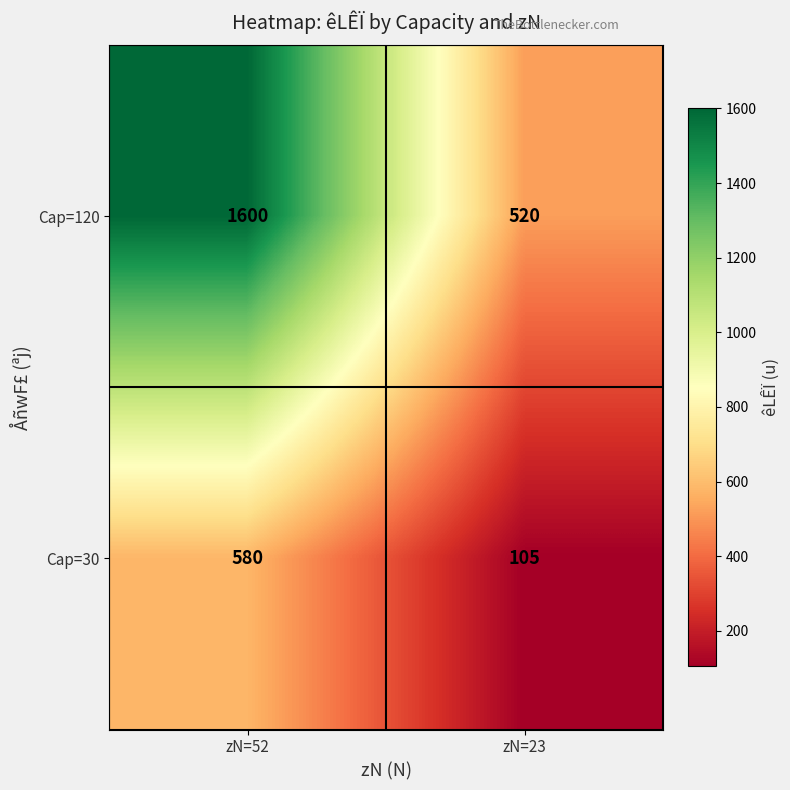

Rank the series by their average value, from lowest to highest.

Cap=30, Cap=120